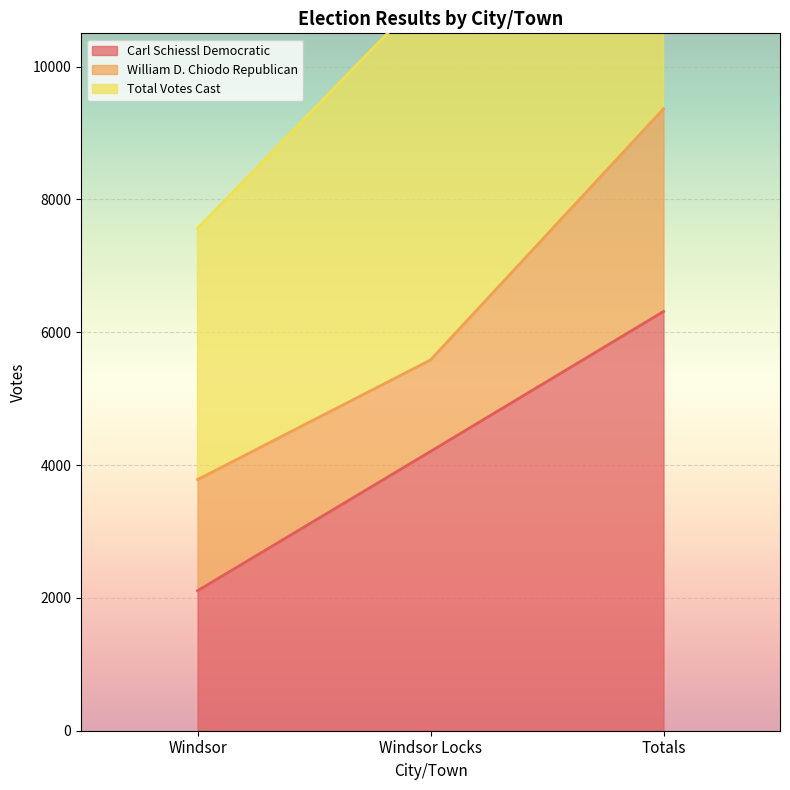

Is it true that Carl Schiessl Democratic equals 6312 at Totals?

True